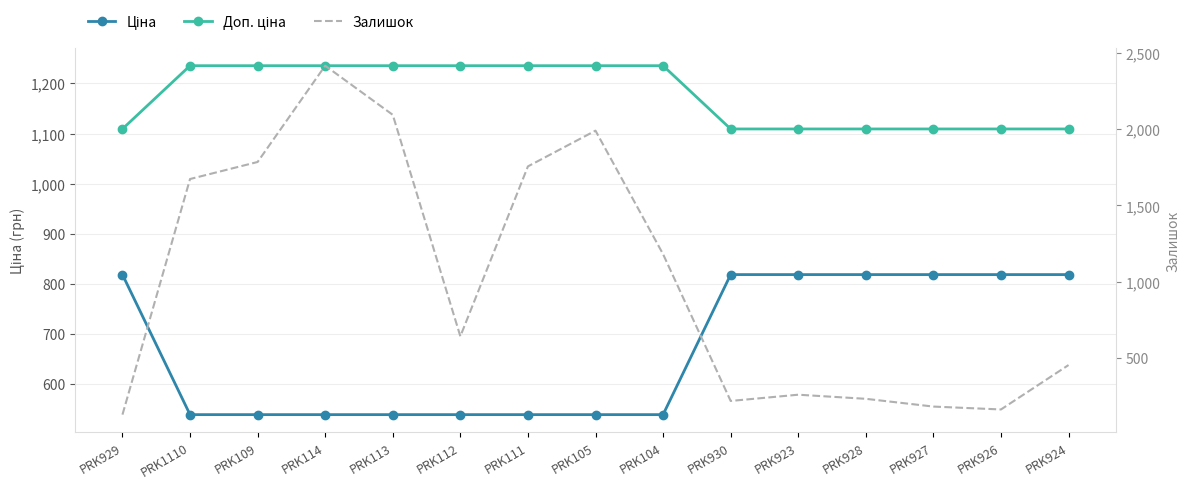

How many data points in Доп. ціна are less than 1235?

7